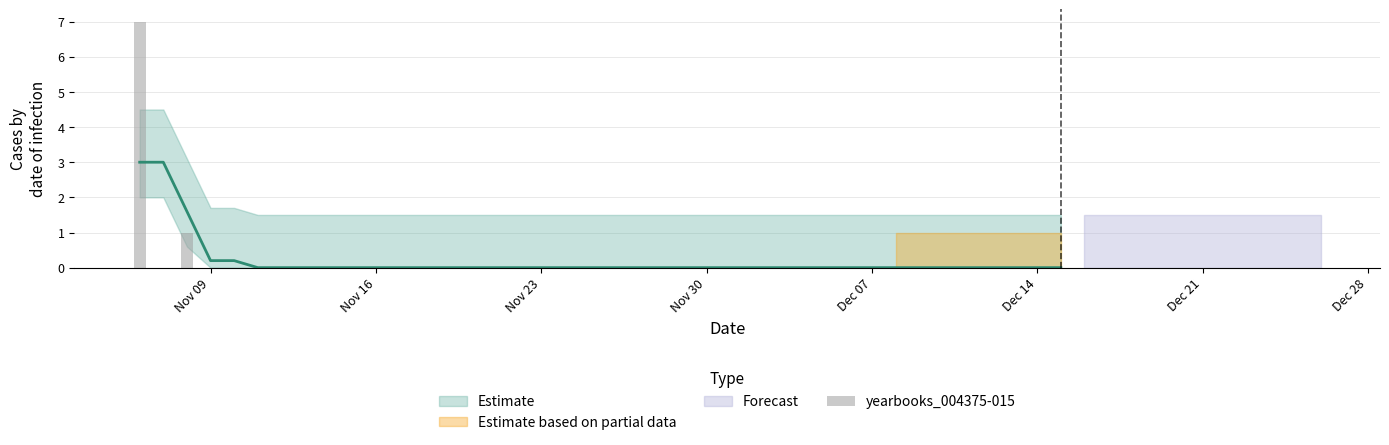

How many categories are shown in the chart?

40